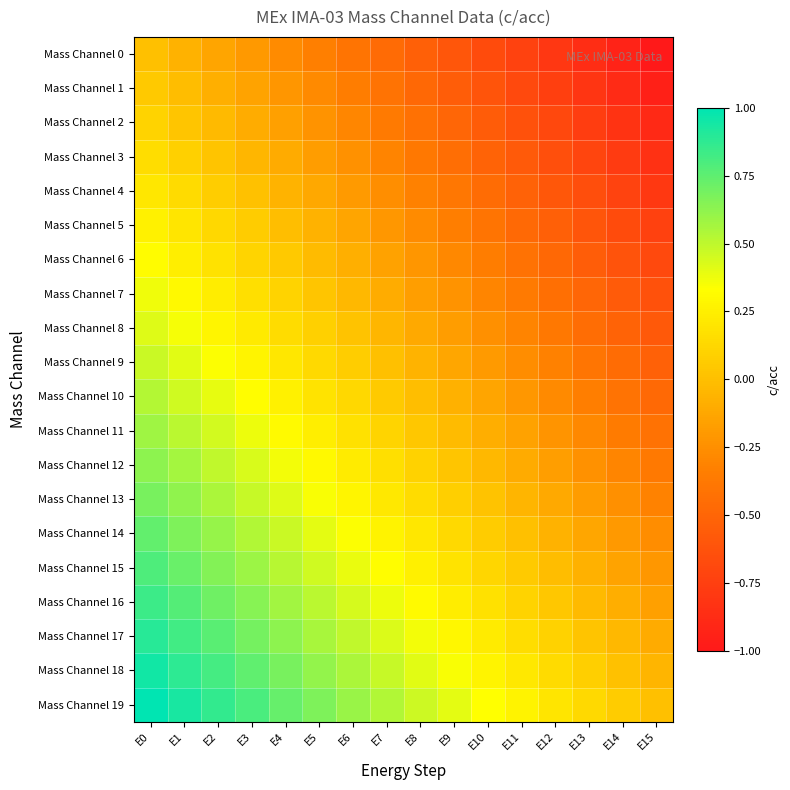

Reading left to right, what are all the values shown in this chart?

Mass Channel 0: E0=0.0	E1=-0.1	E2=-0.1	E3=-0.2	E4=-0.3	E5=-0.3	E6=-0.4	E7=-0.5	E8=-0.5	E9=-0.6	E10=-0.7	E11=-0.7	E12=-0.8	E13=-0.9	E14=-0.9	E15=-1.0
Mass Channel 1: E0=0.1	E1=-0.0	E2=-0.1	E3=-0.1	E4=-0.2	E5=-0.3	E6=-0.3	E7=-0.4	E8=-0.5	E9=-0.5	E10=-0.6	E11=-0.7	E12=-0.7	E13=-0.8	E14=-0.9	E15=-0.9
Mass Channel 2: E0=0.1	E1=0.0	E2=-0.0	E3=-0.1	E4=-0.2	E5=-0.2	E6=-0.3	E7=-0.4	E8=-0.4	E9=-0.5	E10=-0.6	E11=-0.6	E12=-0.7	E13=-0.8	E14=-0.8	E15=-0.9
Mass Channel 3: E0=0.2	E1=0.1	E2=0.0	E3=-0.0	E4=-0.1	E5=-0.2	E6=-0.2	E7=-0.3	E8=-0.4	E9=-0.4	E10=-0.5	E11=-0.6	E12=-0.6	E13=-0.7	E14=-0.8	E15=-0.8
Mass Channel 4: E0=0.2	E1=0.1	E2=0.1	E3=0.0	E4=-0.1	E5=-0.1	E6=-0.2	E7=-0.3	E8=-0.3	E9=-0.4	E10=-0.5	E11=-0.5	E12=-0.6	E13=-0.7	E14=-0.7	E15=-0.8
Mass Channel 5: E0=0.3	E1=0.2	E2=0.1	E3=0.1	E4=-0.0	E5=-0.1	E6=-0.1	E7=-0.2	E8=-0.3	E9=-0.3	E10=-0.4	E11=-0.5	E12=-0.5	E13=-0.6	E14=-0.7	E15=-0.7
Mass Channel 6: E0=0.3	E1=0.2	E2=0.2	E3=0.1	E4=0.0	E5=-0.0	E6=-0.1	E7=-0.2	E8=-0.2	E9=-0.3	E10=-0.4	E11=-0.4	E12=-0.5	E13=-0.6	E14=-0.6	E15=-0.7
Mass Channel 7: E0=0.4	E1=0.3	E2=0.2	E3=0.2	E4=0.1	E5=0.0	E6=-0.0	E7=-0.1	E8=-0.2	E9=-0.2	E10=-0.3	E11=-0.4	E12=-0.4	E13=-0.5	E14=-0.6	E15=-0.6
Mass Channel 8: E0=0.4	E1=0.4	E2=0.3	E3=0.2	E4=0.2	E5=0.1	E6=0.0	E7=-0.0	E8=-0.1	E9=-0.2	E10=-0.2	E11=-0.3	E12=-0.4	E13=-0.4	E14=-0.5	E15=-0.6
Mass Channel 9: E0=0.5	E1=0.4	E2=0.3	E3=0.3	E4=0.2	E5=0.1	E6=0.1	E7=0.0	E8=-0.1	E9=-0.1	E10=-0.2	E11=-0.3	E12=-0.3	E13=-0.4	E14=-0.5	E15=-0.5
Mass Channel 10: E0=0.5	E1=0.5	E2=0.4	E3=0.3	E4=0.3	E5=0.2	E6=0.1	E7=0.1	E8=-0.0	E9=-0.1	E10=-0.1	E11=-0.2	E12=-0.3	E13=-0.3	E14=-0.4	E15=-0.5
Mass Channel 11: E0=0.6	E1=0.5	E2=0.4	E3=0.4	E4=0.3	E5=0.2	E6=0.2	E7=0.1	E8=0.0	E9=-0.0	E10=-0.1	E11=-0.2	E12=-0.2	E13=-0.3	E14=-0.4	E15=-0.4
Mass Channel 12: E0=0.6	E1=0.6	E2=0.5	E3=0.4	E4=0.4	E5=0.3	E6=0.2	E7=0.2	E8=0.1	E9=0.0	E10=-0.0	E11=-0.1	E12=-0.2	E13=-0.2	E14=-0.3	E15=-0.4
Mass Channel 13: E0=0.7	E1=0.6	E2=0.6	E3=0.5	E4=0.4	E5=0.4	E6=0.3	E7=0.2	E8=0.2	E9=0.1	E10=0.0	E11=-0.0	E12=-0.1	E13=-0.2	E14=-0.2	E15=-0.3
Mass Channel 14: E0=0.7	E1=0.7	E2=0.6	E3=0.5	E4=0.5	E5=0.4	E6=0.3	E7=0.3	E8=0.2	E9=0.1	E10=0.1	E11=0.0	E12=-0.1	E13=-0.1	E14=-0.2	E15=-0.3
Mass Channel 15: E0=0.8	E1=0.7	E2=0.7	E3=0.6	E4=0.5	E5=0.5	E6=0.4	E7=0.3	E8=0.3	E9=0.2	E10=0.1	E11=0.1	E12=-0.0	E13=-0.1	E14=-0.1	E15=-0.2
Mass Channel 16: E0=0.8	E1=0.8	E2=0.7	E3=0.6	E4=0.6	E5=0.5	E6=0.4	E7=0.4	E8=0.3	E9=0.2	E10=0.2	E11=0.1	E12=0.0	E13=-0.0	E14=-0.1	E15=-0.2
Mass Channel 17: E0=0.9	E1=0.8	E2=0.8	E3=0.7	E4=0.6	E5=0.6	E6=0.5	E7=0.4	E8=0.4	E9=0.3	E10=0.2	E11=0.2	E12=0.1	E13=0.0	E14=-0.0	E15=-0.1
Mass Channel 18: E0=0.9	E1=0.9	E2=0.8	E3=0.7	E4=0.7	E5=0.6	E6=0.5	E7=0.5	E8=0.4	E9=0.3	E10=0.3	E11=0.2	E12=0.1	E13=0.1	E14=0.0	E15=-0.1
Mass Channel 19: E0=1.0	E1=0.9	E2=0.9	E3=0.8	E4=0.7	E5=0.7	E6=0.6	E7=0.5	E8=0.5	E9=0.4	E10=0.3	E11=0.3	E12=0.2	E13=0.1	E14=0.1	E15=0.0